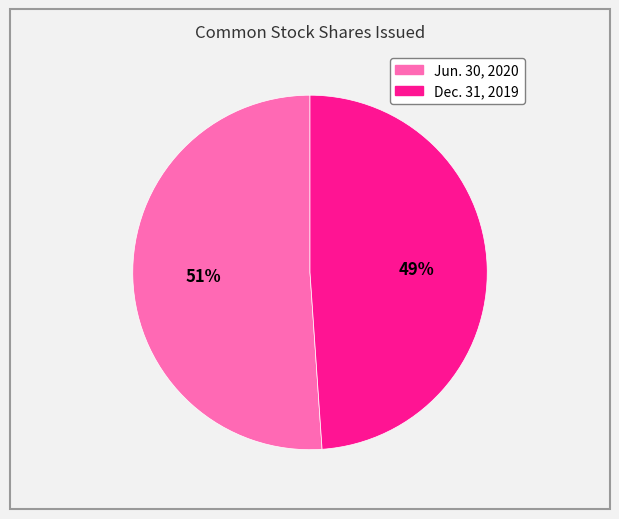

To the nearest percent, what is the difference between the largest and smallest slice percentages?

2%